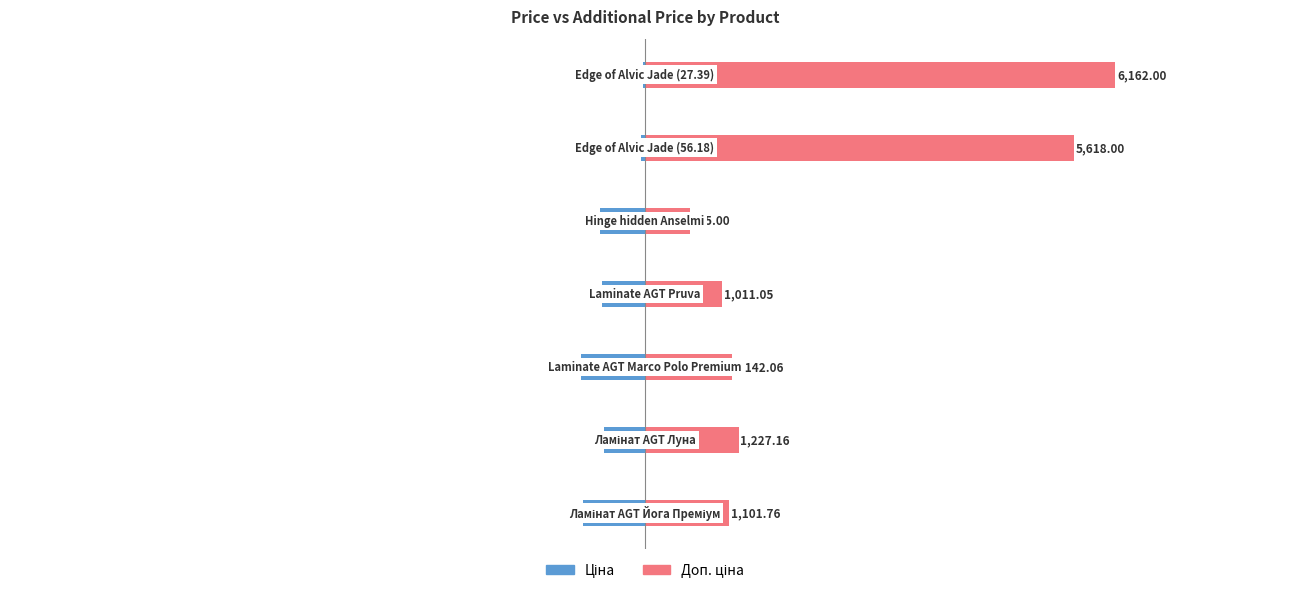

At how many categories does at least one series exceed 1858?

2